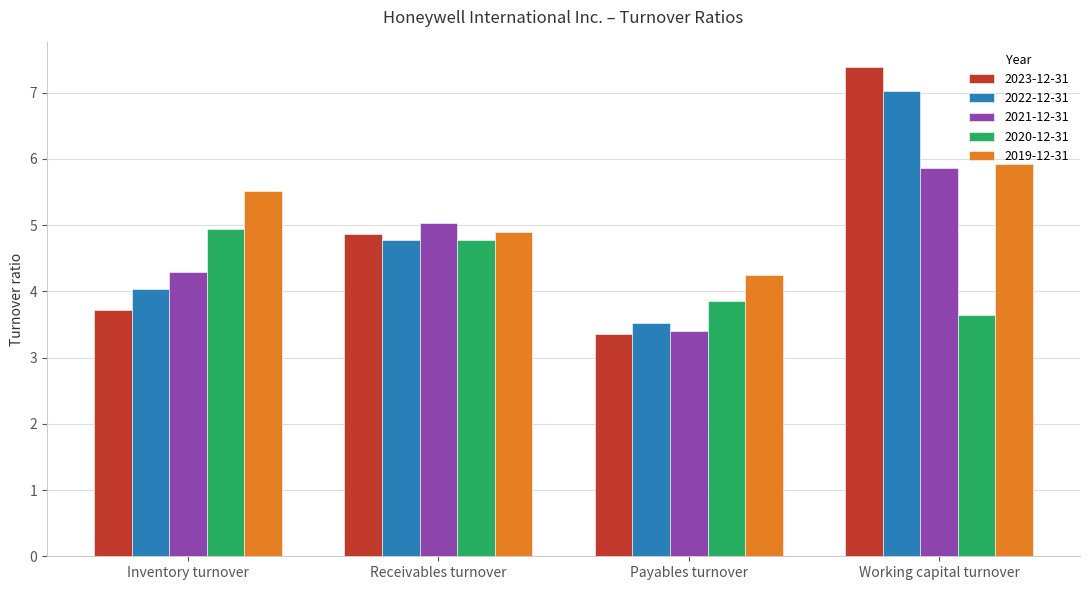

Is it true that 2022-12-31 equals 3.5 at Payables turnover?

True